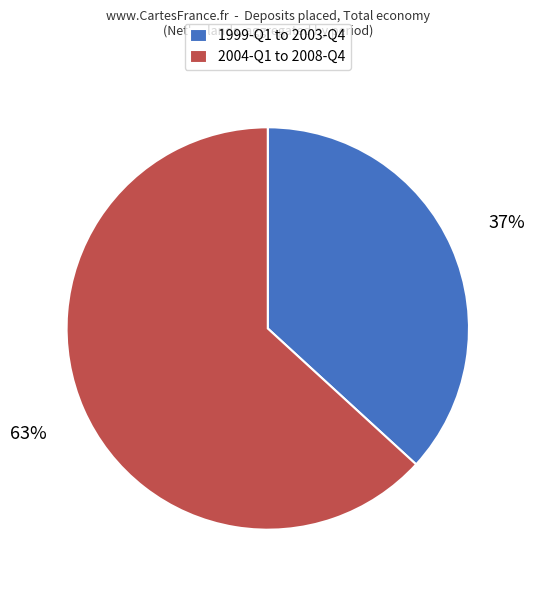

What is the majority slice?

2004-Q1 to 2008-Q4